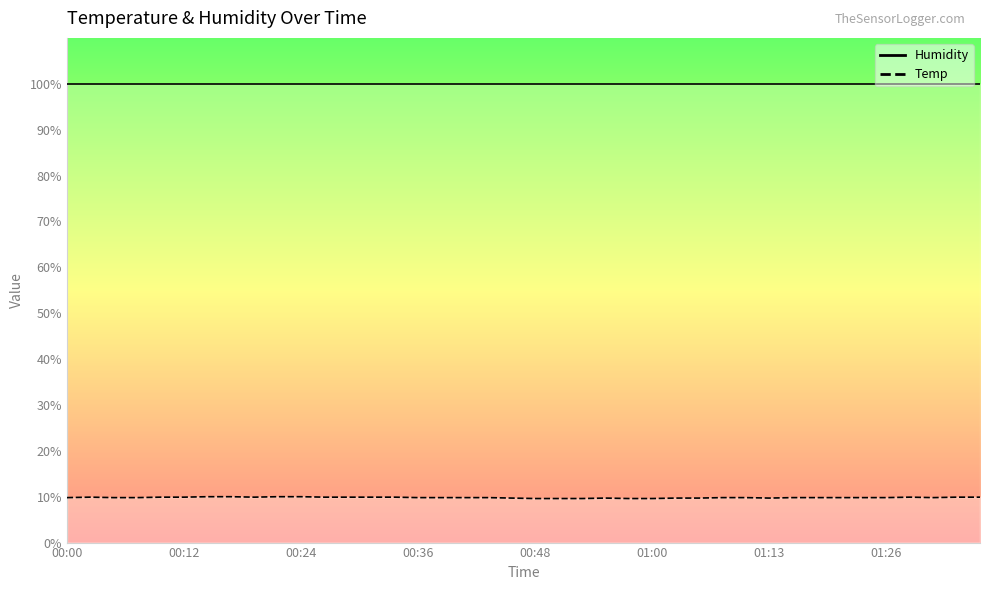

The chart shows a value of 9.8 at 01:16. True or false?

True